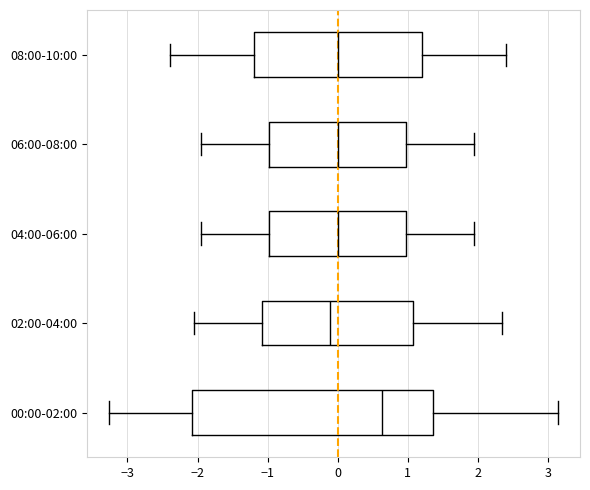

Reading bottom to top, read every box against the x-axis: the position of its median line, the range the box covers, and the ends of its whiskers. The values are not printed on the chart, so give them approximately, as read against the axis.

00:00-02:00: median 0.6, box -2.1 to 1.4, whiskers -3.3 to 3.1
02:00-04:00: median -0.1, box -1.1 to 1.1, whiskers -2.1 to 2.3
04:00-06:00: median 0.0, box -1.0 to 1.0, whiskers -1.9 to 2.0
06:00-08:00: median 0.0, box -1.0 to 1.0, whiskers -1.9 to 2.0
08:00-10:00: median 0.0, box -1.2 to 1.2, whiskers -2.4 to 2.4